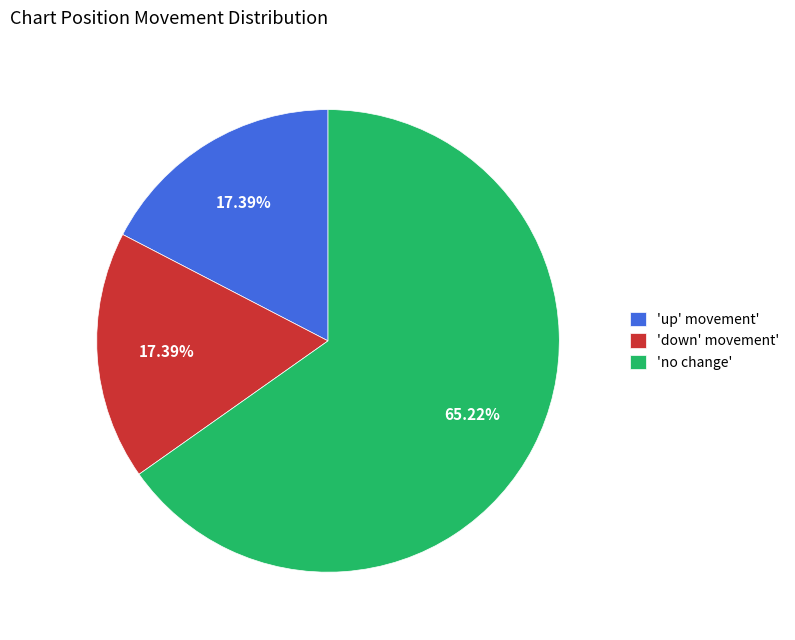

What is the ratio of the value at 'up' movement' to the value at 'down' movement'?

1.0